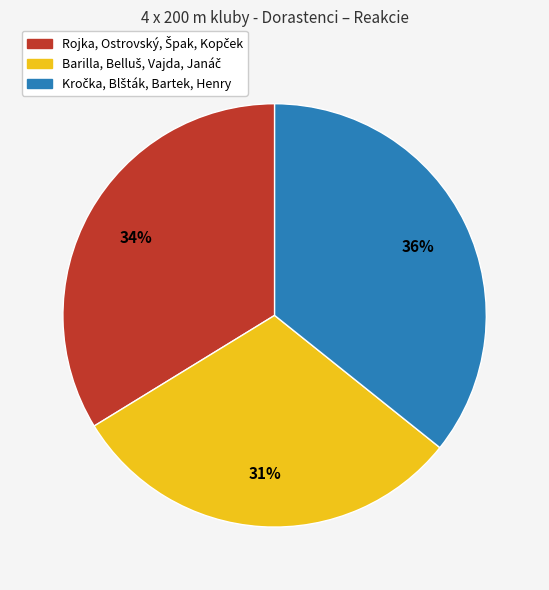

How many slices are in this pie chart?

3